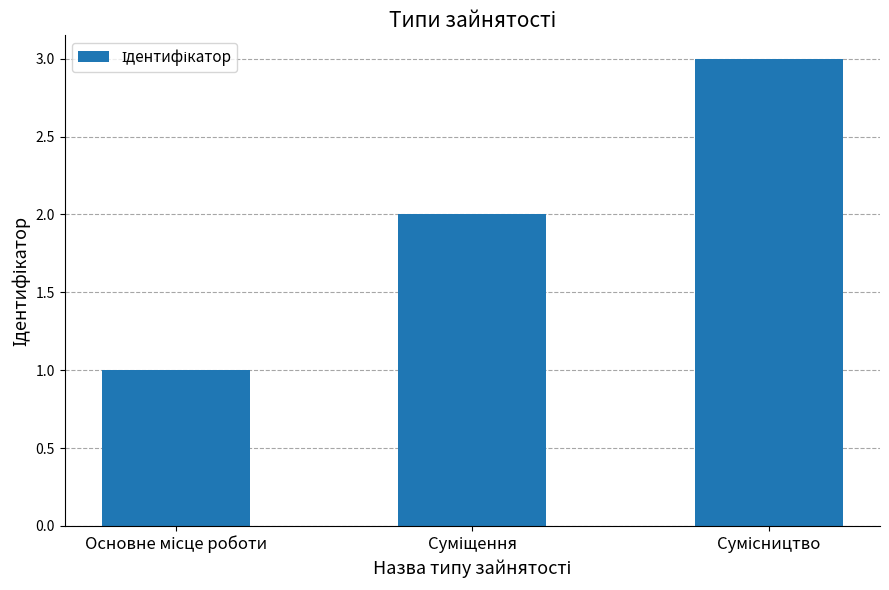

What is the maximum value shown in the chart?

3